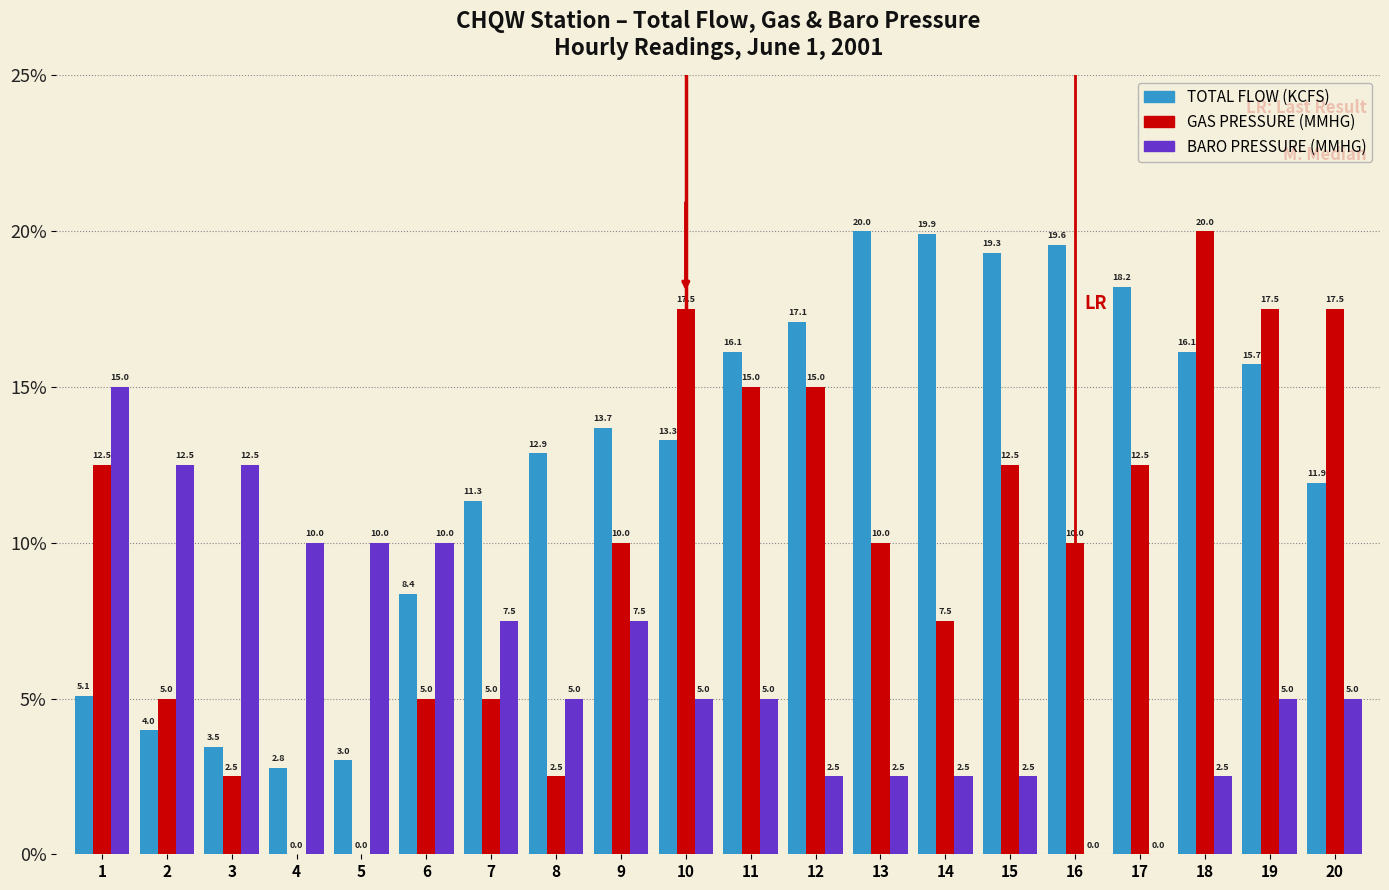

Which series changed the most between 4 and 19?

GAS PRESSURE (MMHG)